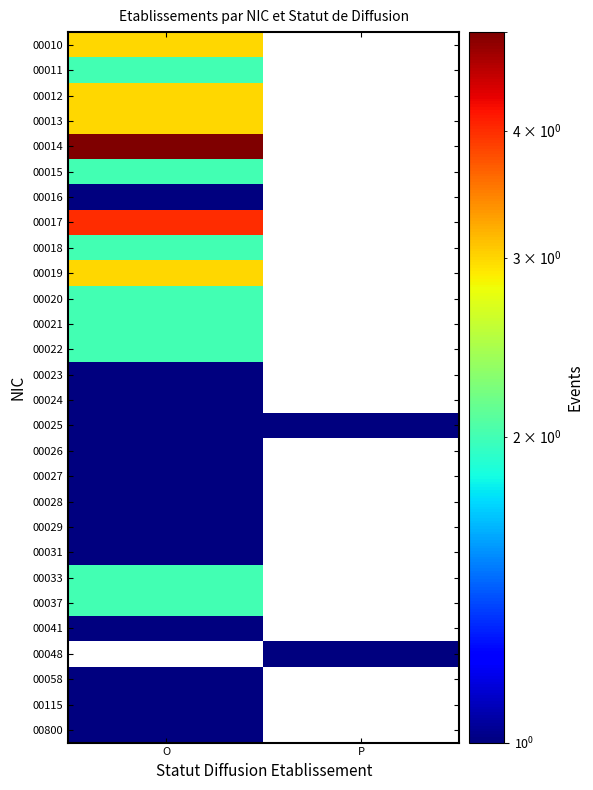

The 00037 series shows 2.0 at O. True or false?

True